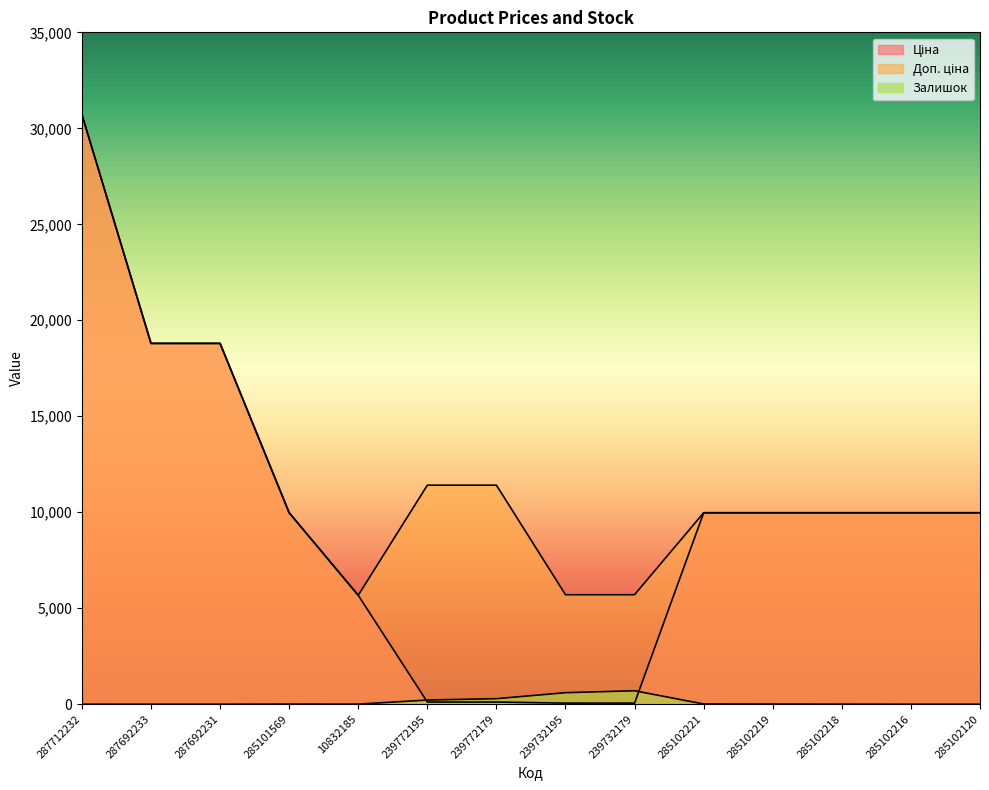

At how many categories does at least one series exceed 10788?

5